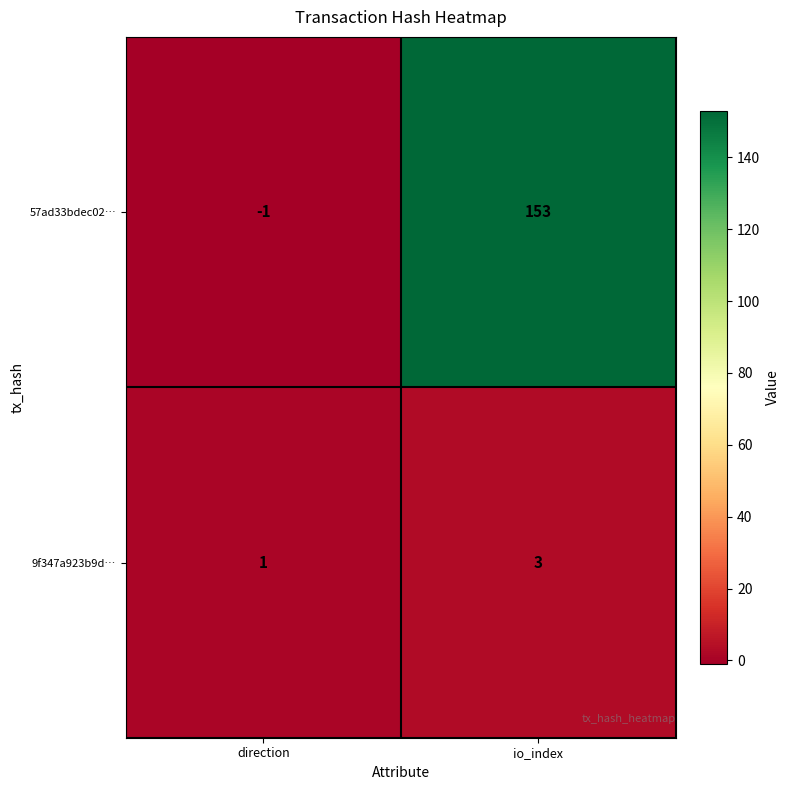

At how many categories does at least one series exceed 89?

1